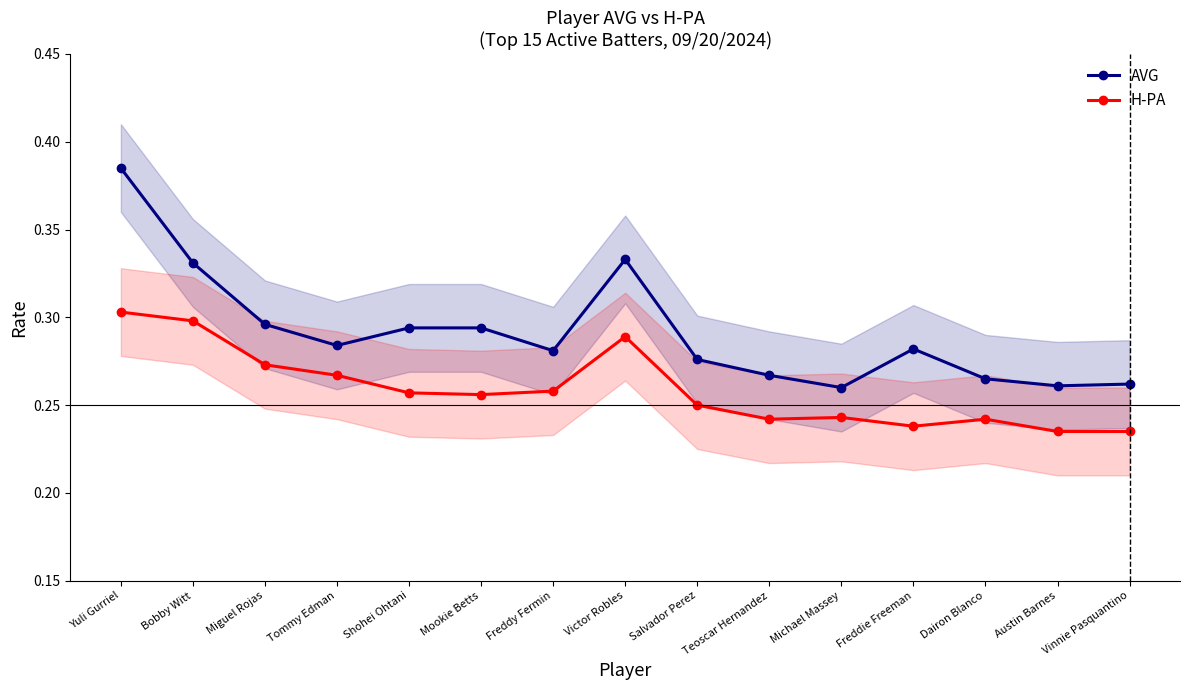

True or false: AVG has more than 0 interior local peaks.

True